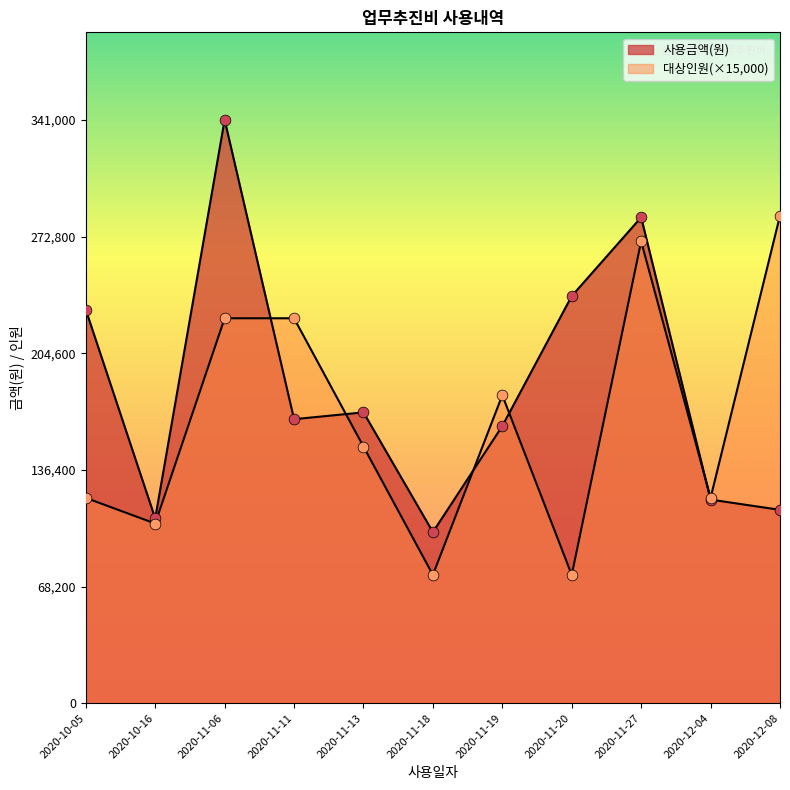

Which series has the largest total across all categories?

사용금액(원)